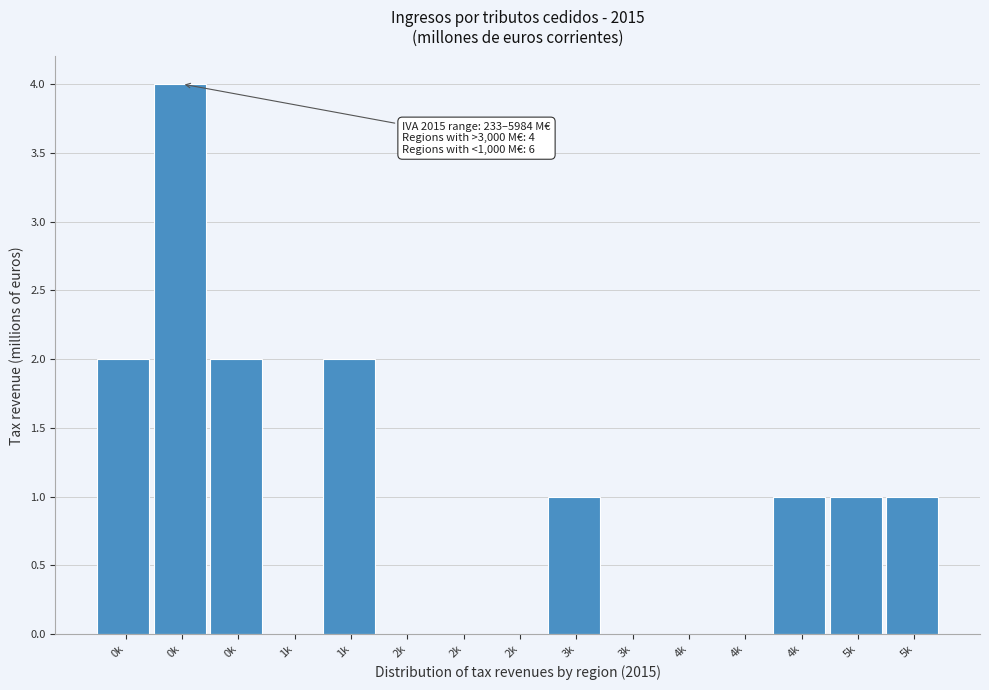

Count the number of categories in the chart.

15